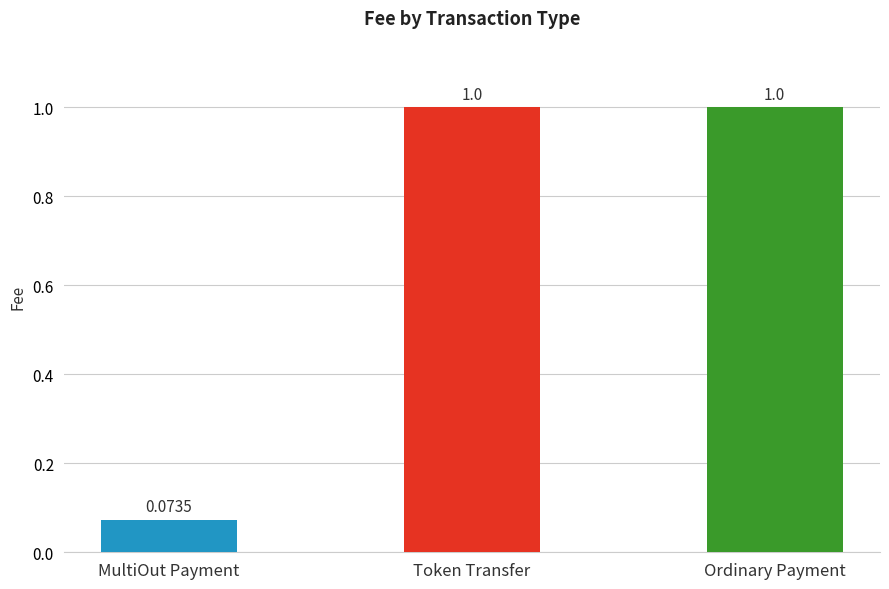

True or false: the data shows 1.0 at Ordinary Payment.

True